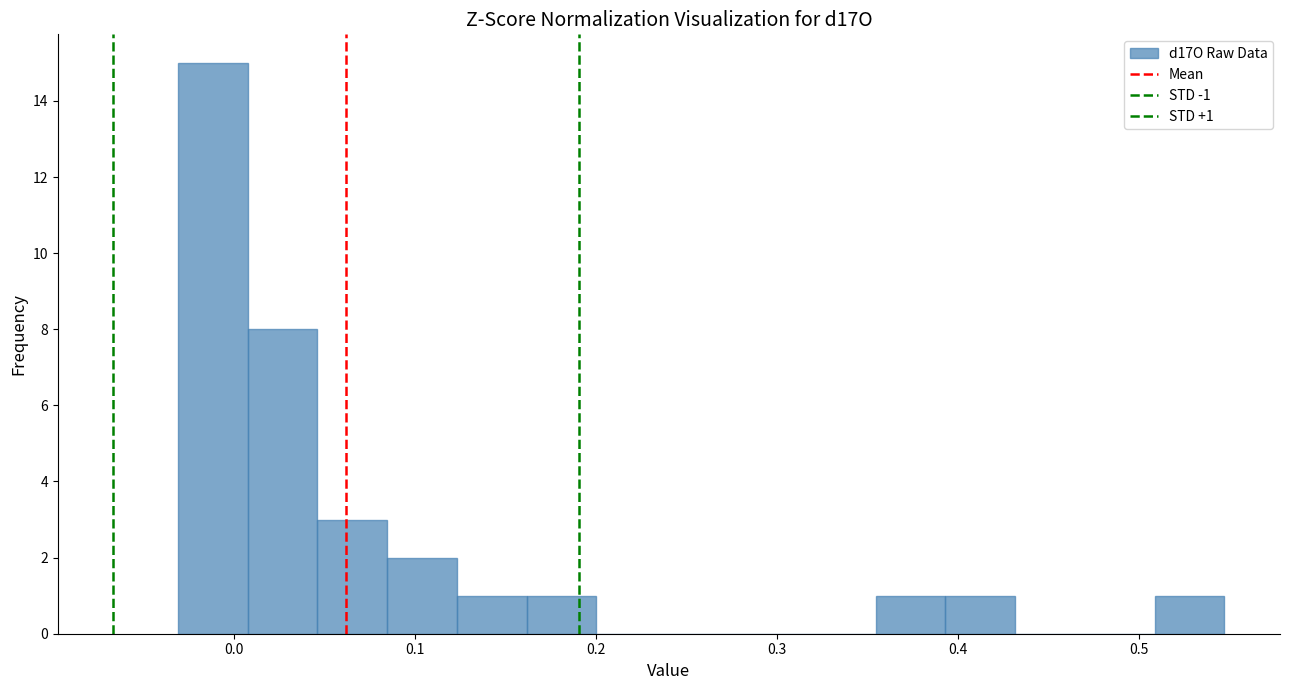

Around what value on the x-axis is the tallest bar? Give the approximate position of its centre, as read against the axis.

-0.01